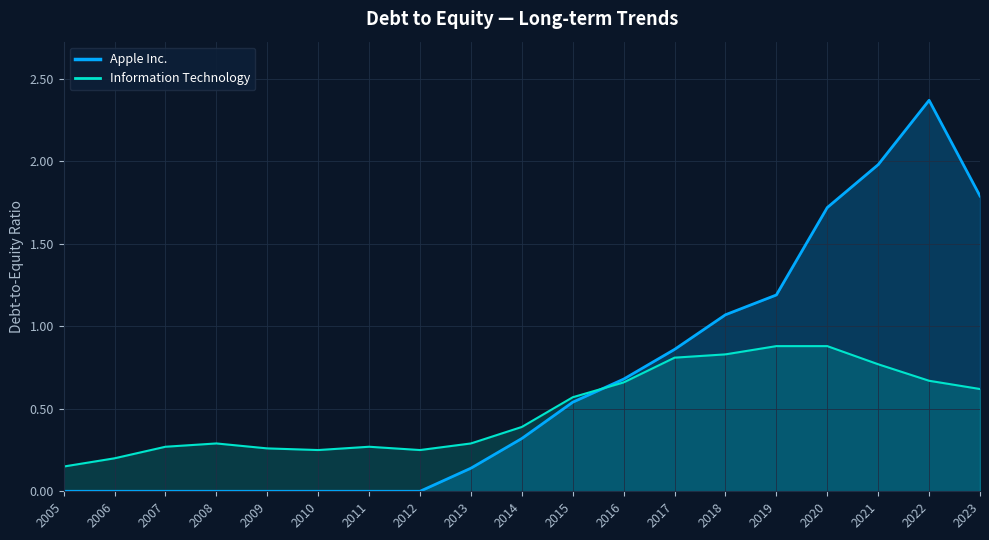

How many values in Apple Inc. are above zero?

11